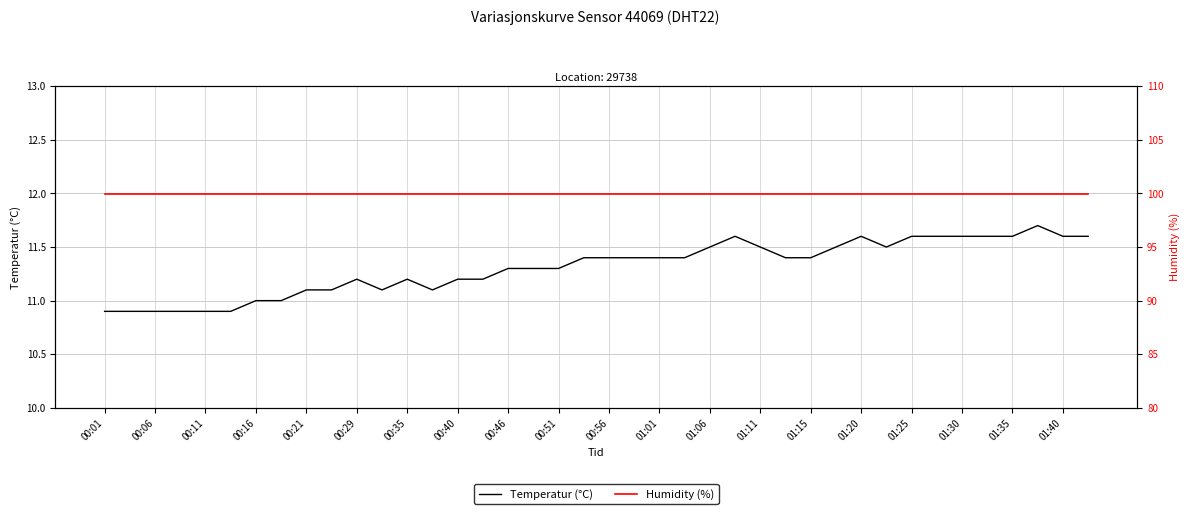

What is the value of the Temperatur (°C) point at the 9th from the left?

11.1